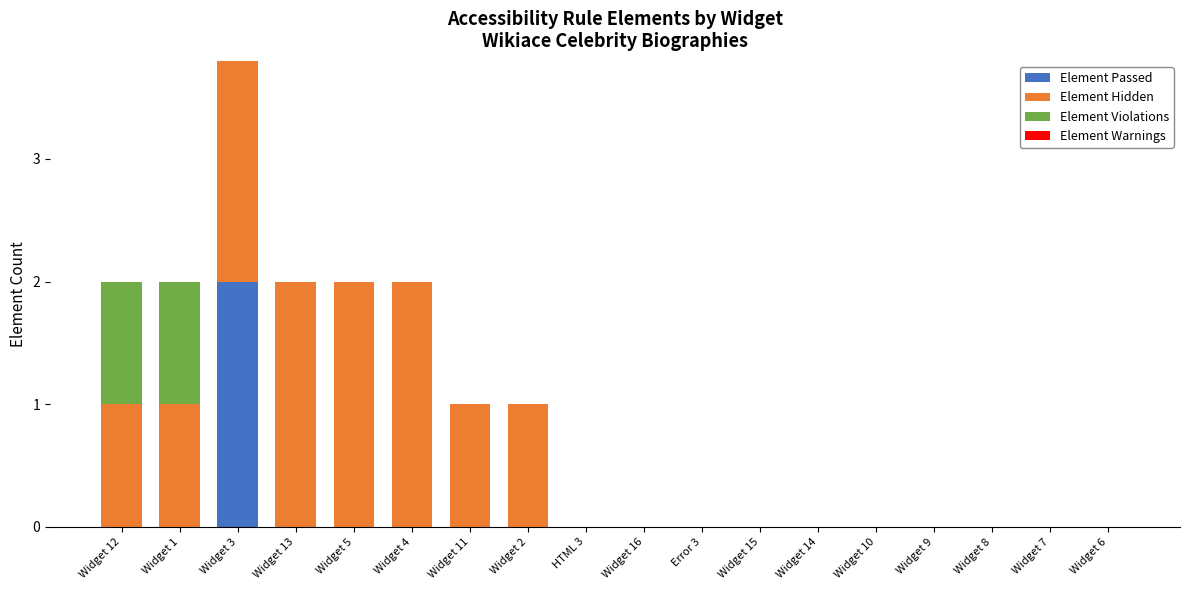

Which series has the largest total across all categories?

Element Hidden